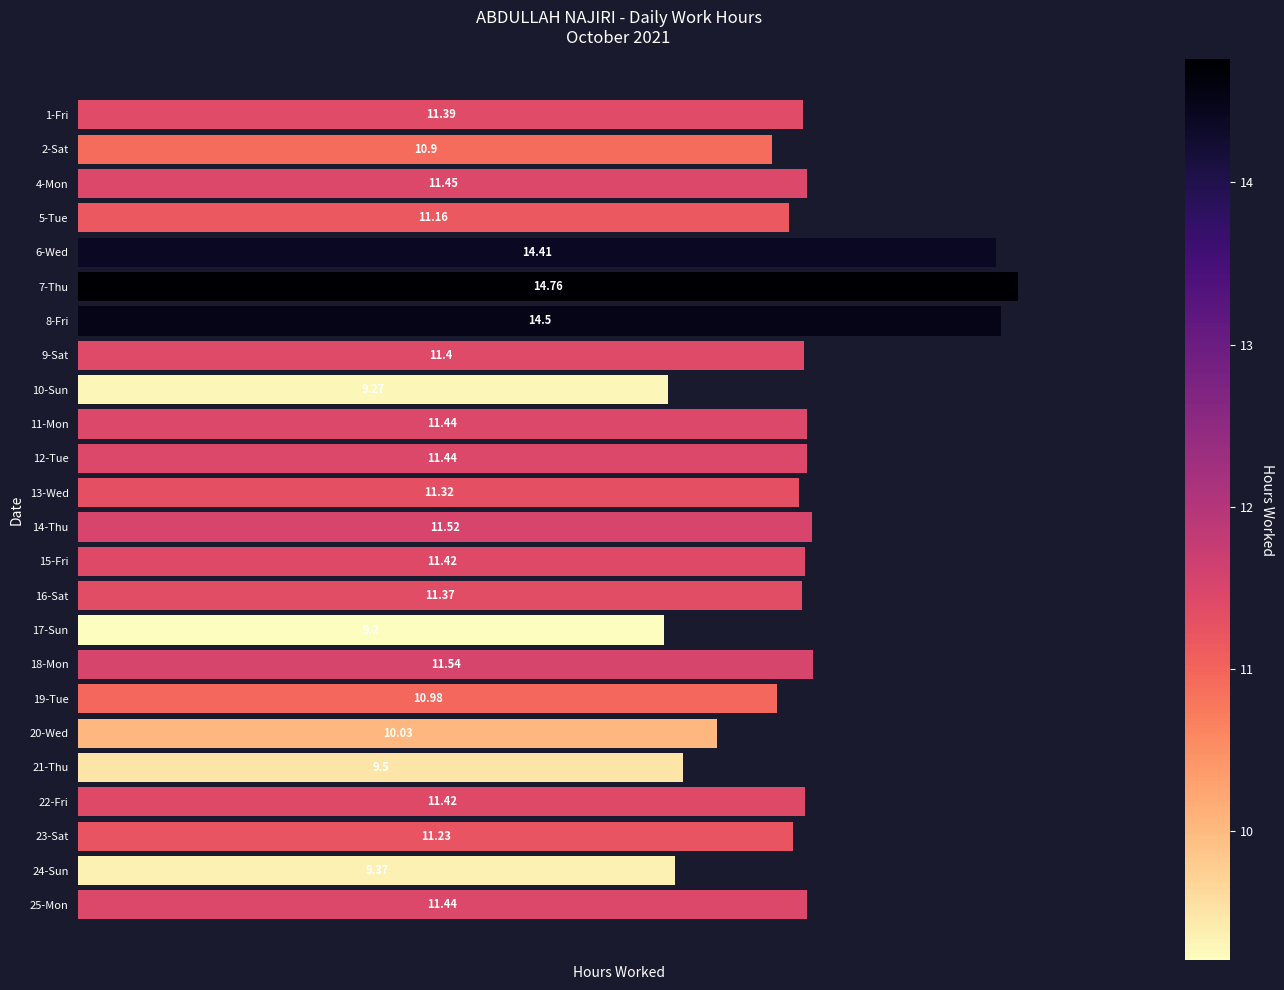

Are the bars horizontal?

Yes